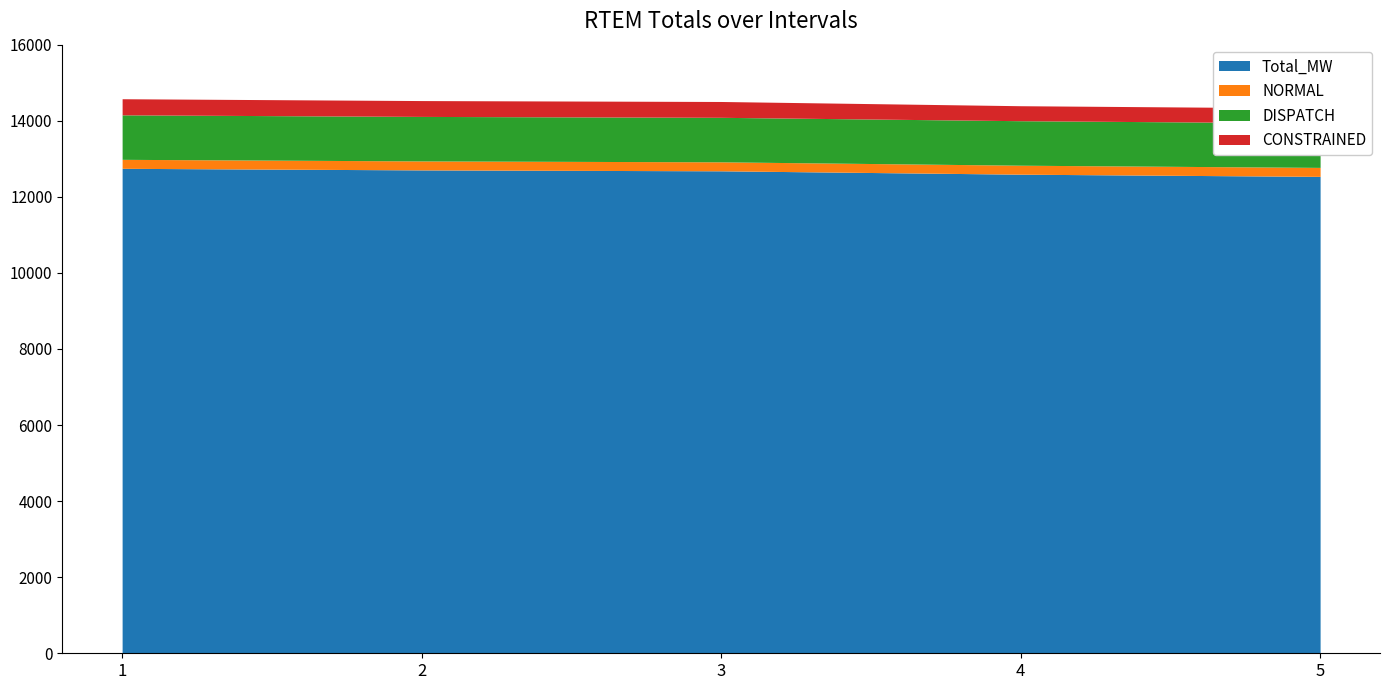

At which label is Total_MW closest to 12643?

3